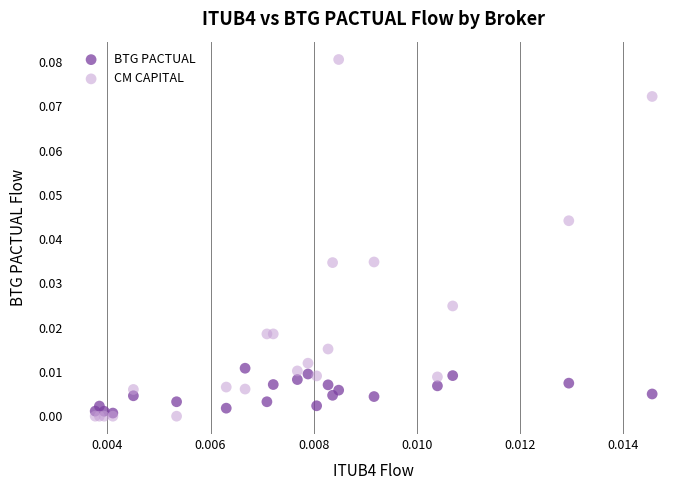

What are all the series names shown in the legend?

BTG PACTUAL, CM CAPITAL